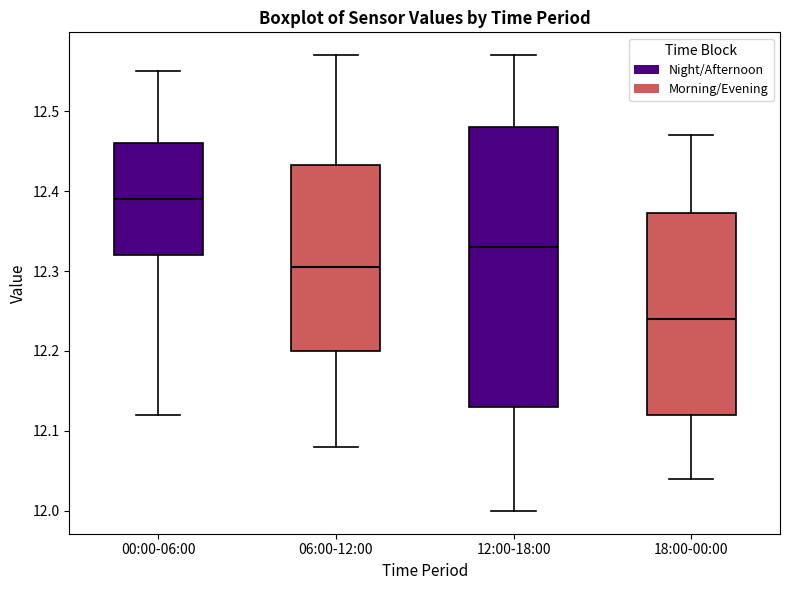

Reading left to right, transcribe this box plot: for each box, give where its median line is, the range the box spans, and where its two whiskers end, as read against the y-axis. The values are not printed on the chart, so give them approximately, as read against the axis.

00:00-06:00: median 12.39, box 12.32 to 12.46, whiskers 12.12 to 12.55
06:00-12:00: median 12.31, box 12.20 to 12.43, whiskers 12.08 to 12.57
12:00-18:00: median 12.33, box 12.13 to 12.48, whiskers 12.00 to 12.57
18:00-00:00: median 12.24, box 12.12 to 12.37, whiskers 12.04 to 12.47